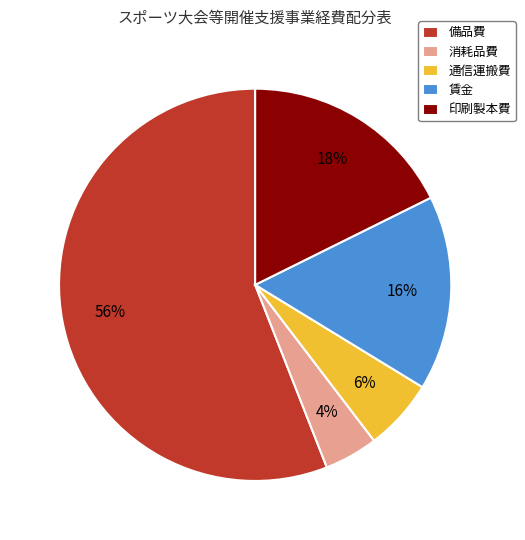

Do 通信運搬費 and 備品費 together represent more than half of the pie?

Yes